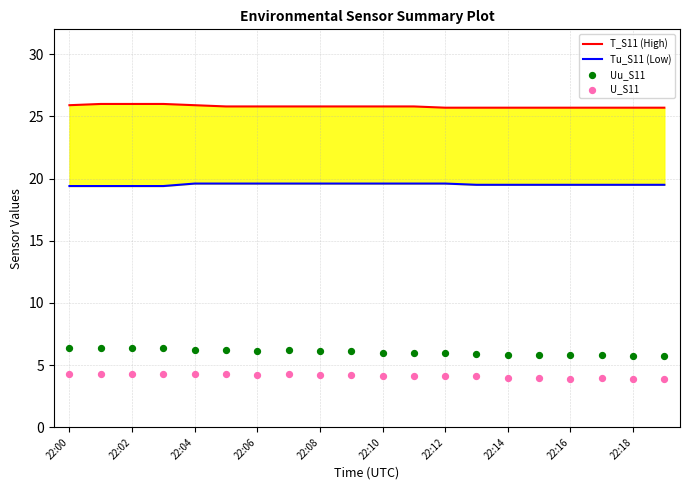

Which series contains the highest Y value?

T_S11 (High)